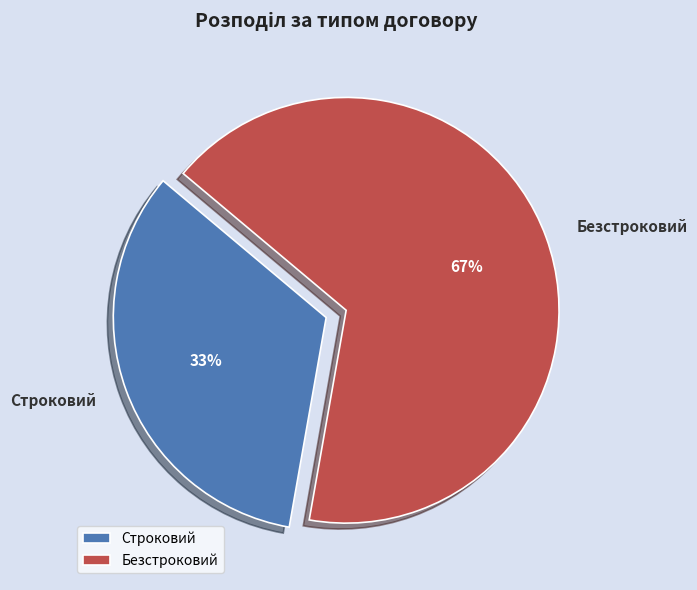

Which category has the biggest portion of the pie?

Безстроковий